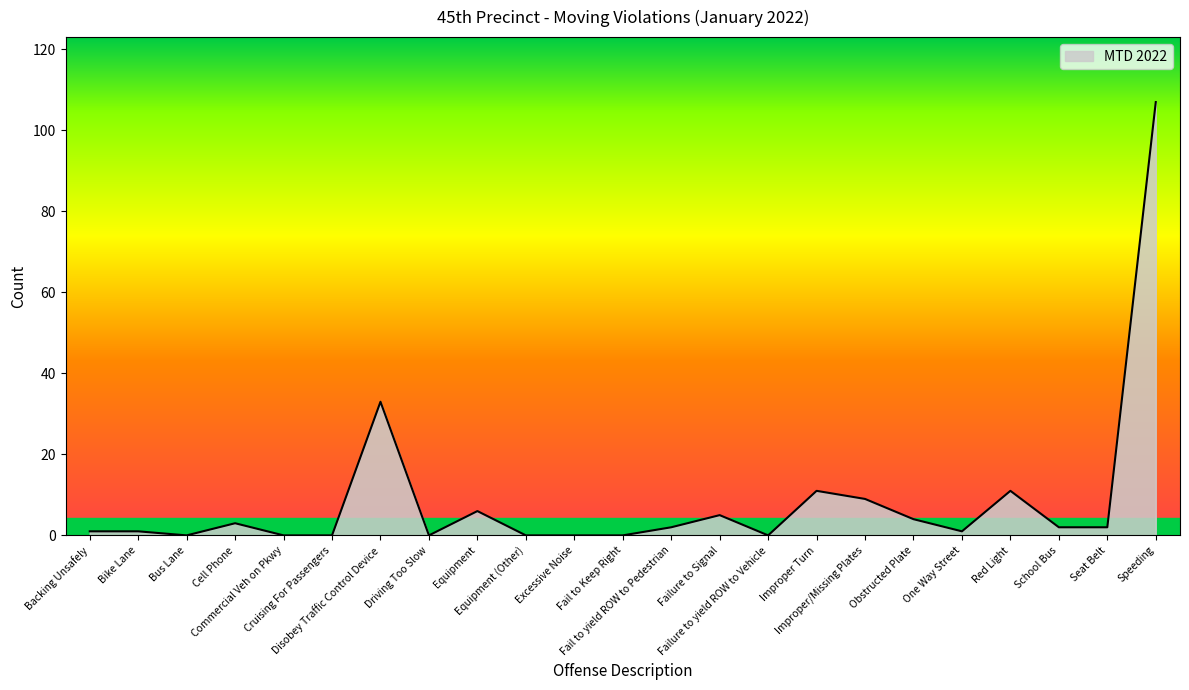

Count the number of data series in this chart.

1